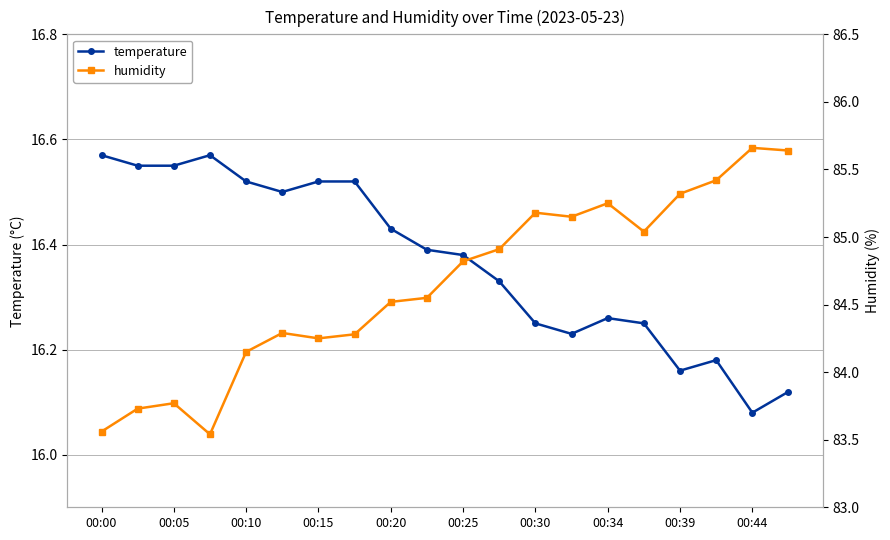

How many lines are shown in the chart?

2